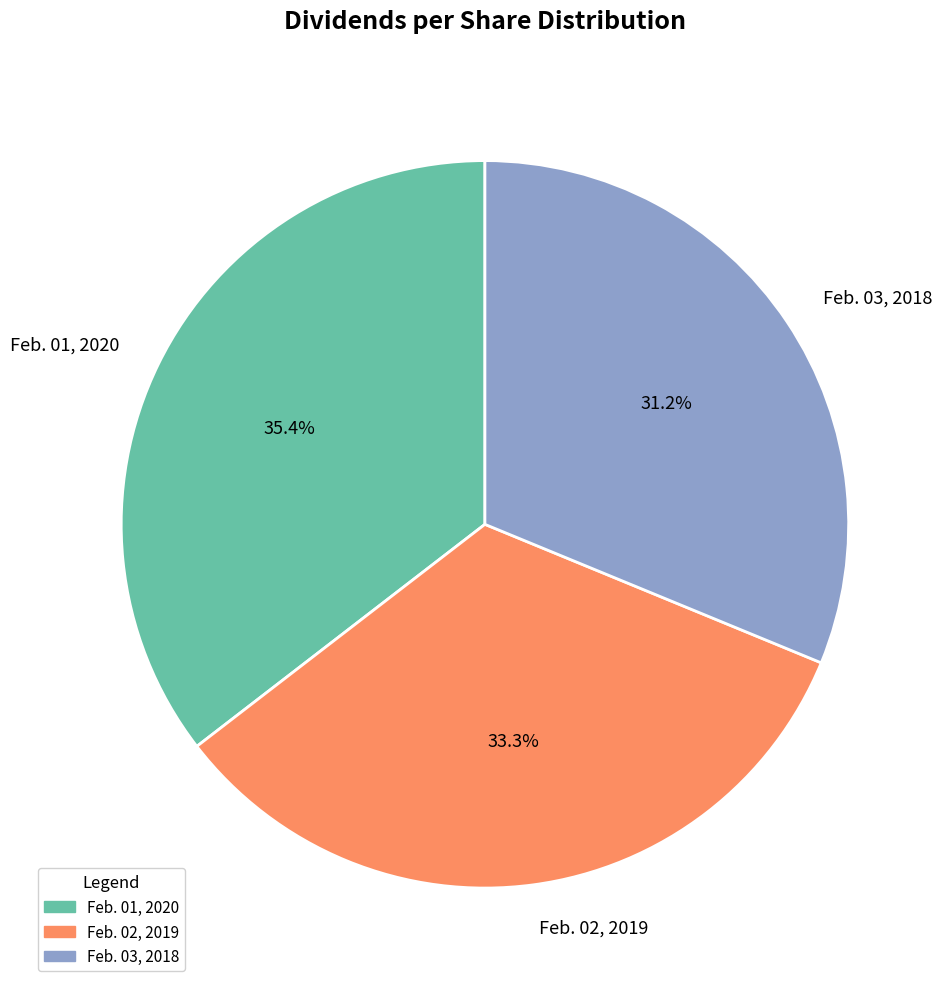

Combined, do Feb. 02, 2019 and Feb. 03, 2018 account for over 50%?

Yes